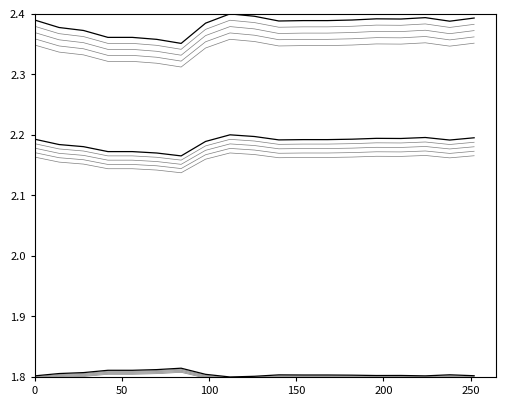

Does the chart display data point markers on the line(s)?

No